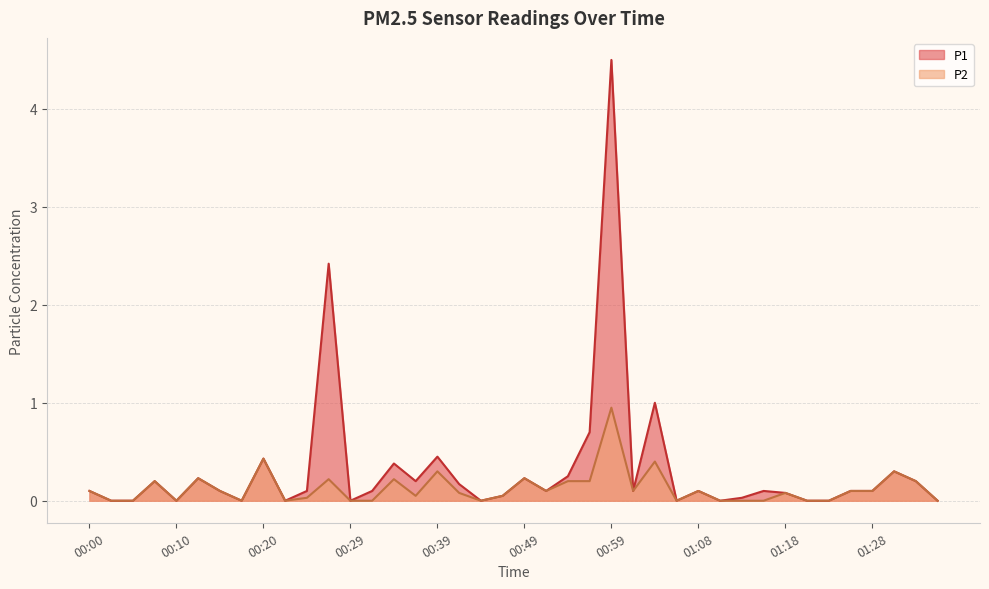

True or false: P2 and P1 intersect in this chart.

False